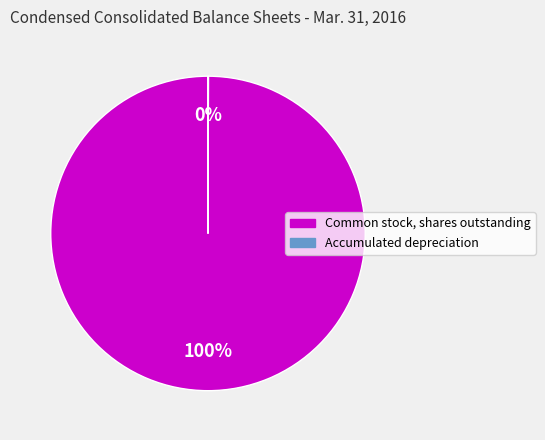

To the nearest percent, what is the difference between the largest and smallest slice percentages?

100%